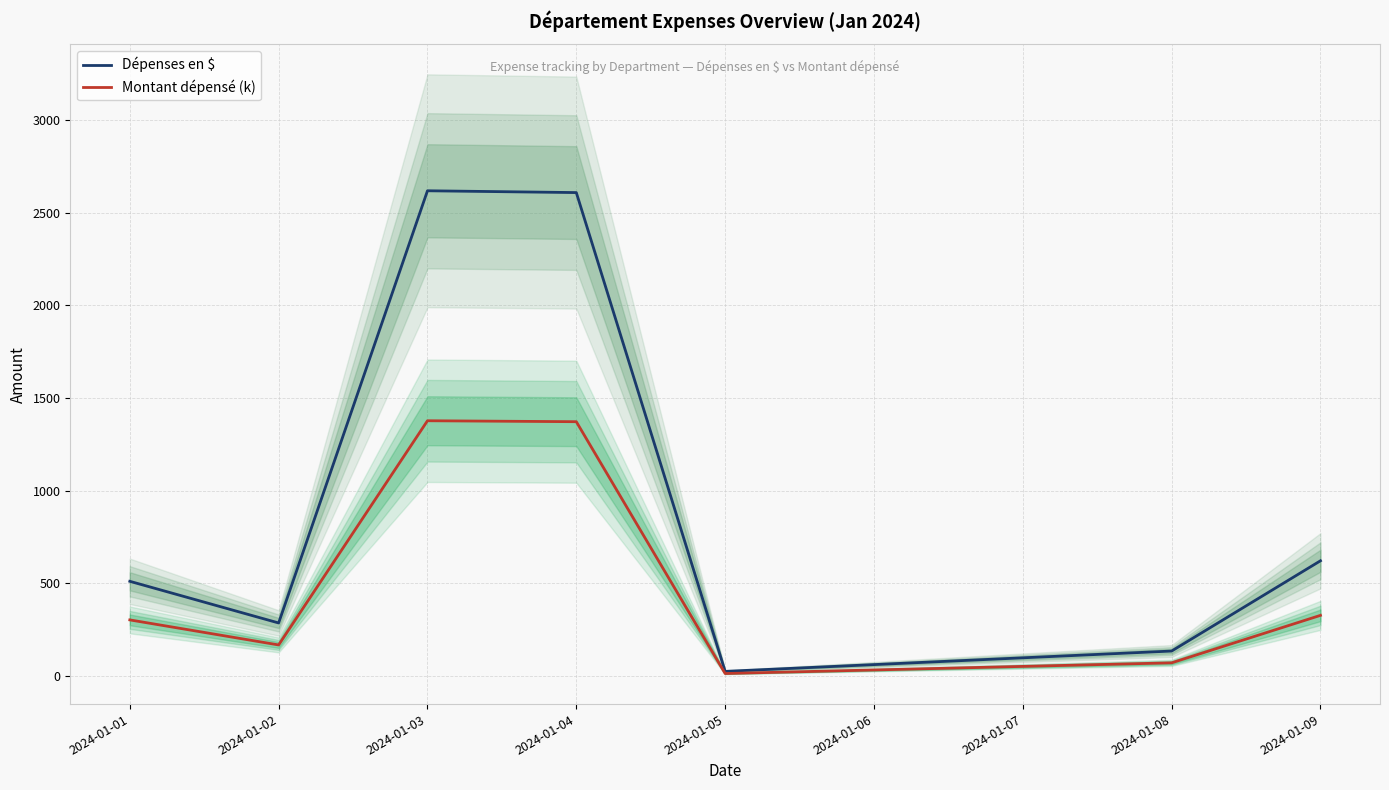

True or false: Montant dépensé (k) and Dépenses en $ cross at least once.

False